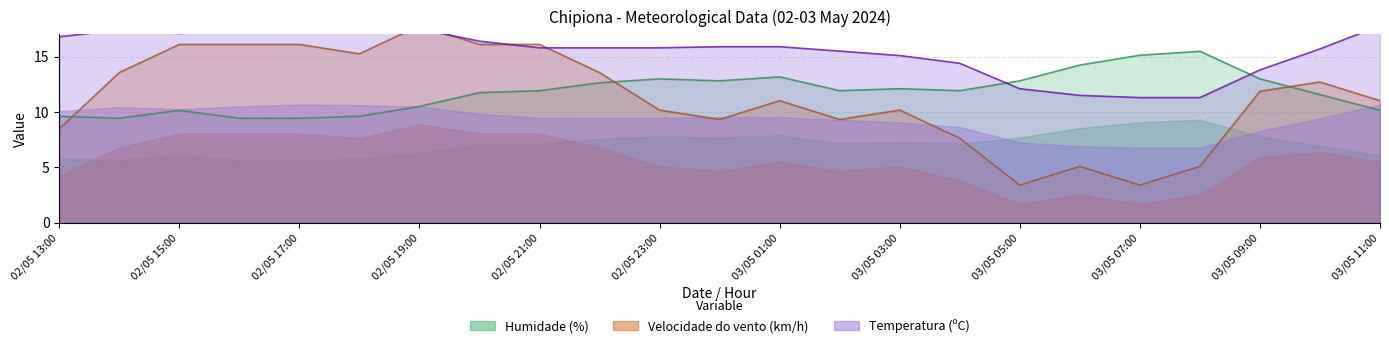

Is it true that Humidade (%) equals 17.1 at 03/05 11:00?

False